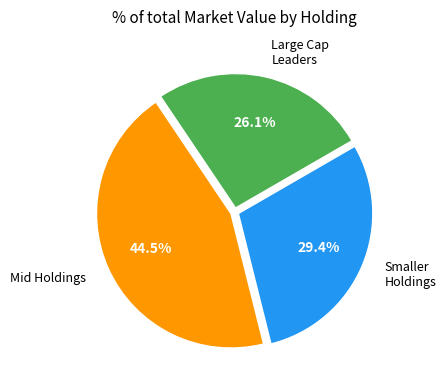

Is Smaller Holdings the majority of the pie?

No